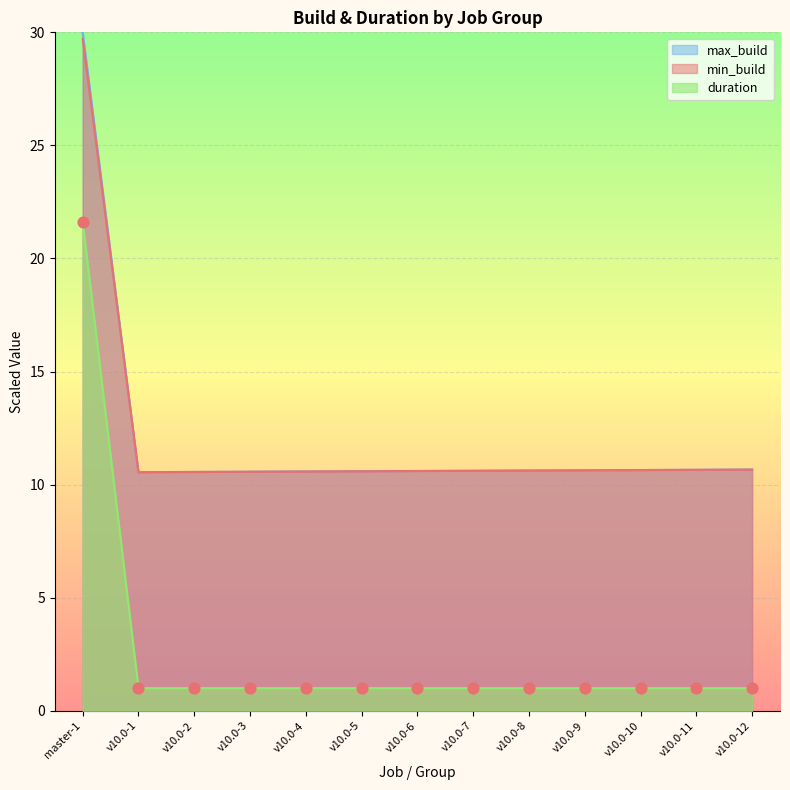

Which series has the widest spread of Y values?

duration